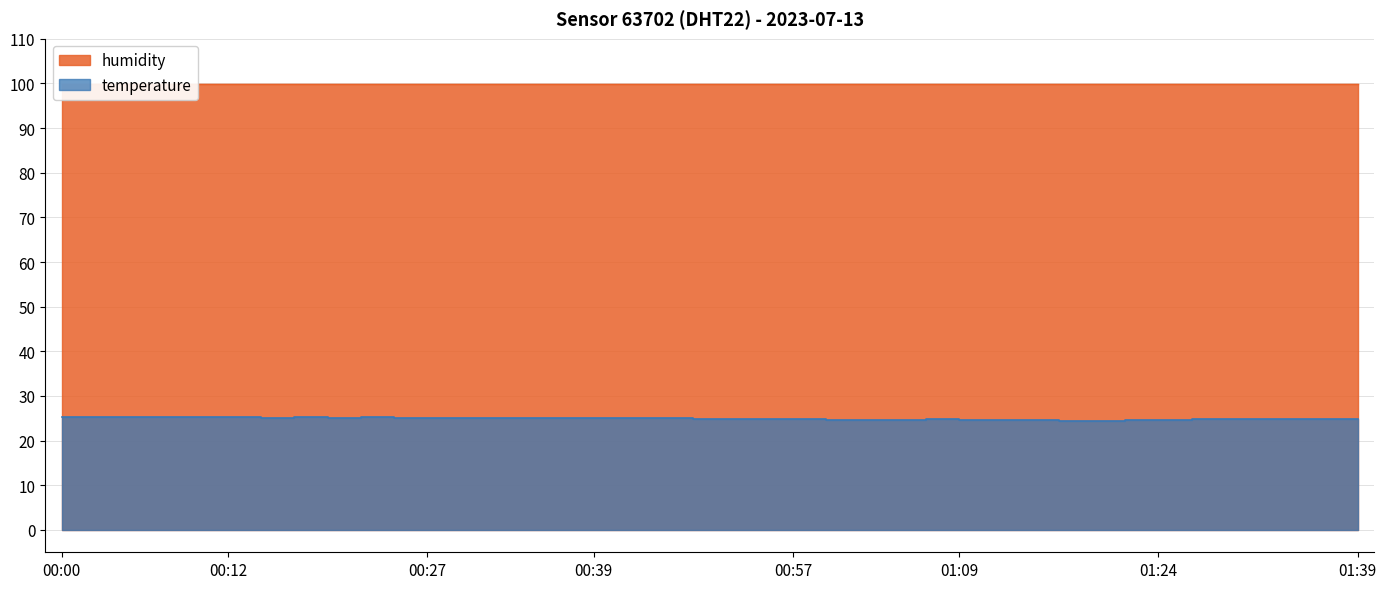

List the labels in order of value, smallest first.

01:17, 01:19, 01:00, 01:12, 01:14, 01:02, 01:04, 01:09, 01:22, 01:24, 00:57, 01:07, 01:27, 01:29, 01:39, 00:50, 00:52, 00:55, 01:32, 01:34, 01:37, 00:25, 00:27, 00:30, 00:35, 00:37, 00:15, 00:20, 00:32, 00:39, 00:42, 00:47, 00:08, 00:10, 00:12, 00:17, 00:22, 00:03, 00:05, 00:00